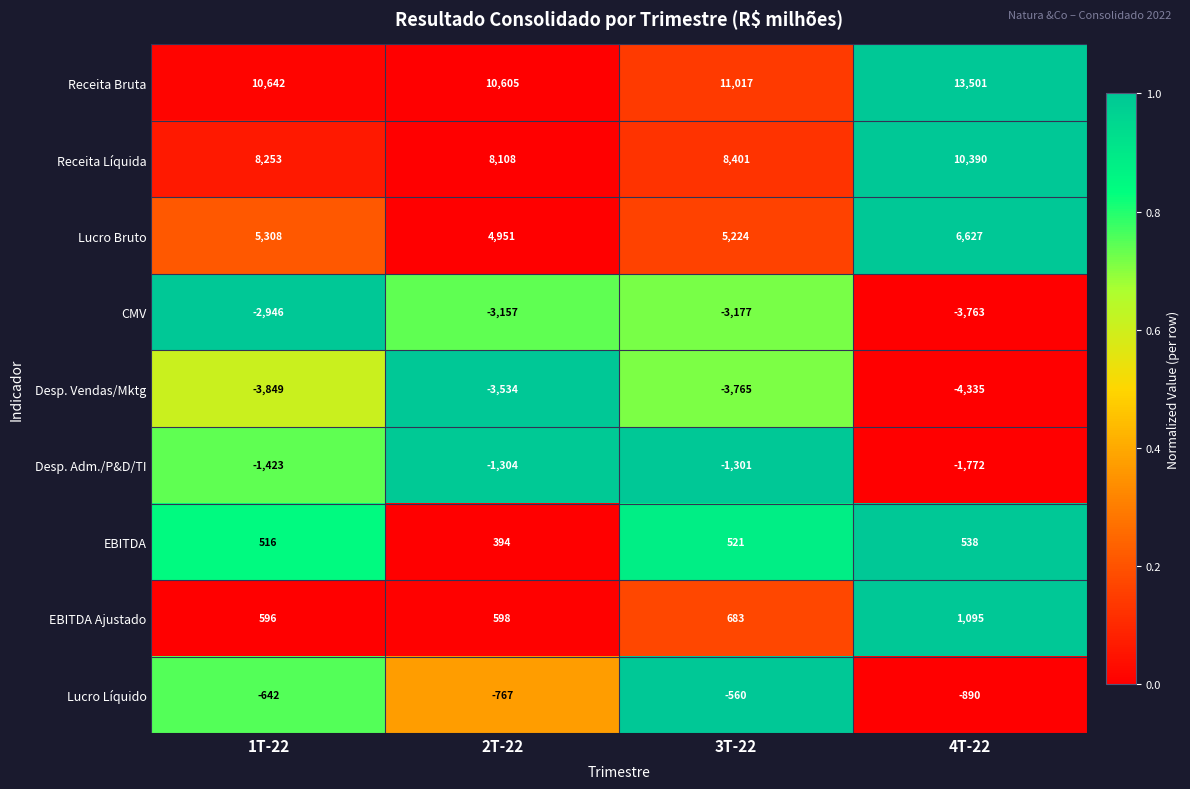

Which label corresponds to the largest value in the chart?

4T-22